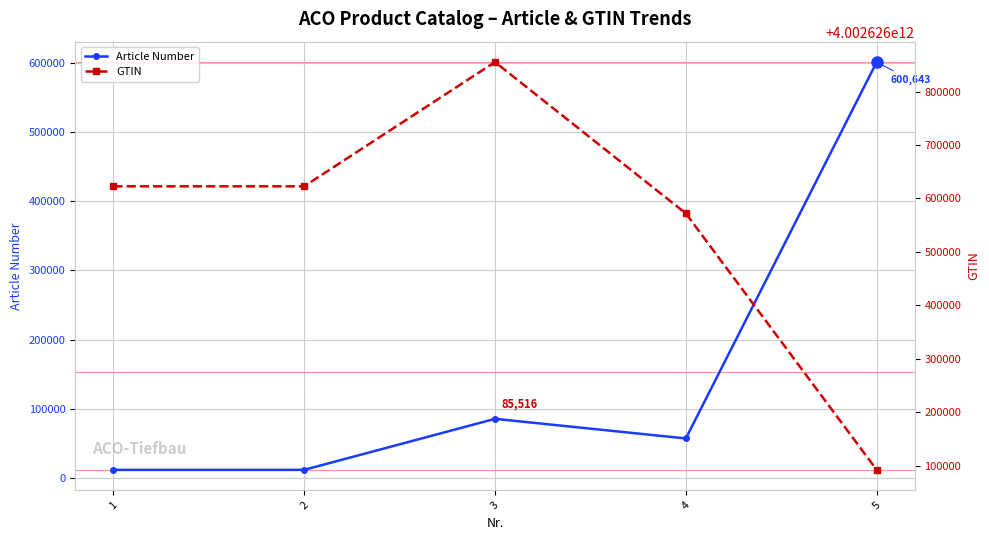

Between 3 and 5, which series saw the biggest shift?

GTIN